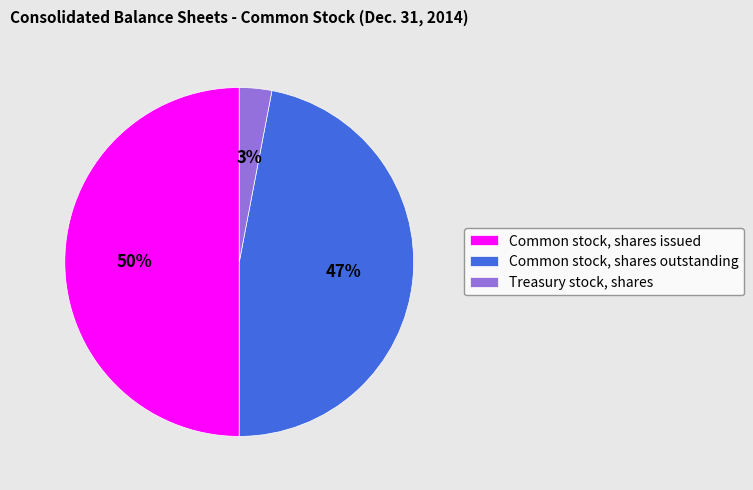

To the nearest percent, what is the combined percentage of Common stock, shares issued and Common stock, shares outstanding?

97%